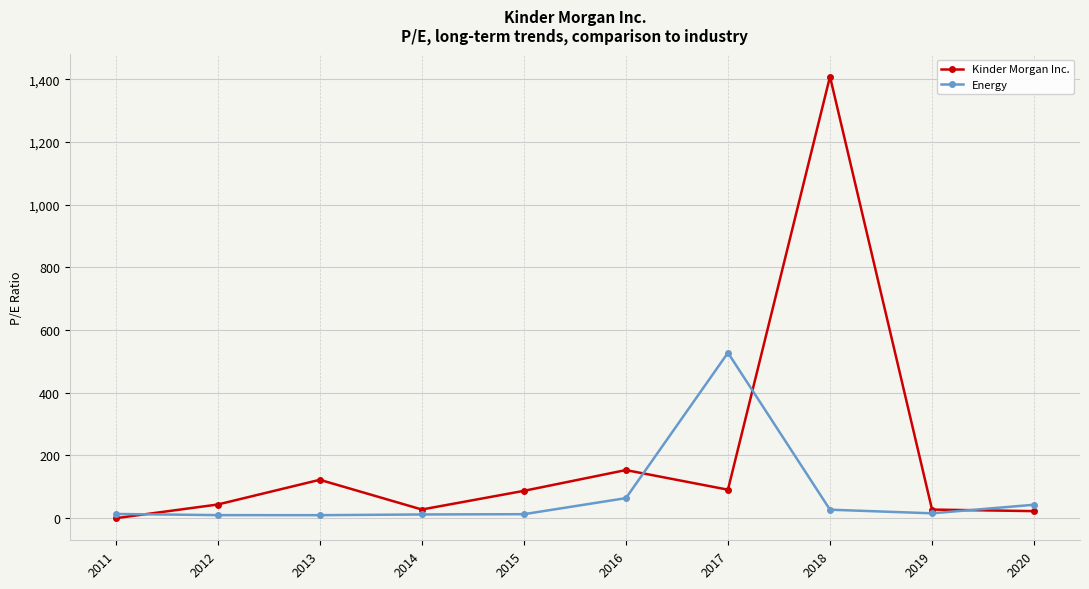

Which series has the largest range (max minus min)?

Kinder Morgan Inc.